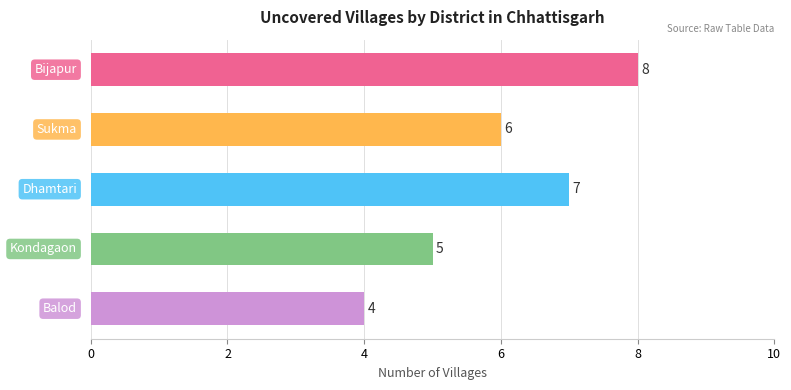

Count the values in the range 5 to 7.

3